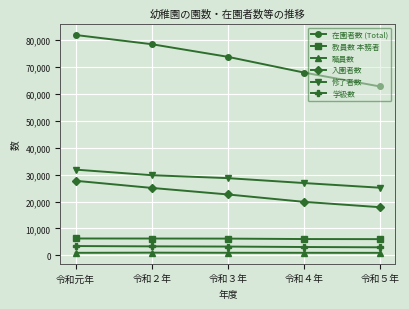

Which category has the highest value in the 修了者数 series?

令和元年